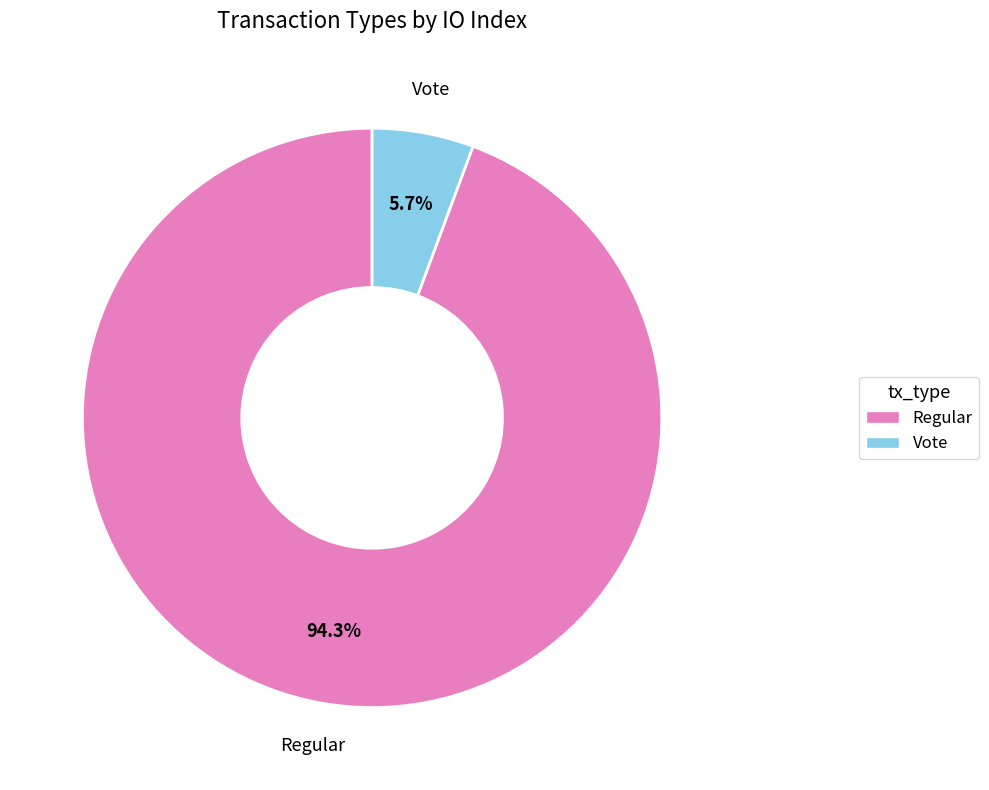

How many slices are in this pie chart?

2